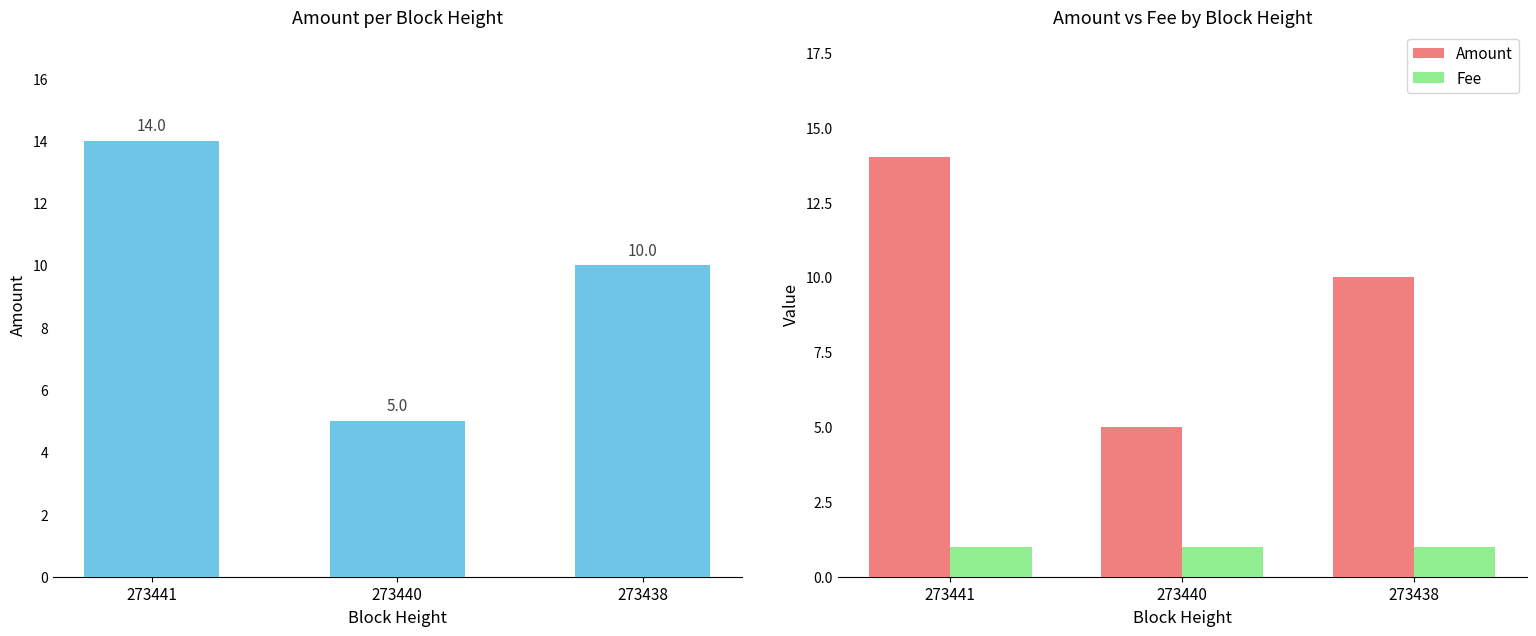

Rank the series at 273438 from highest to lowest value.

Amount, Fee